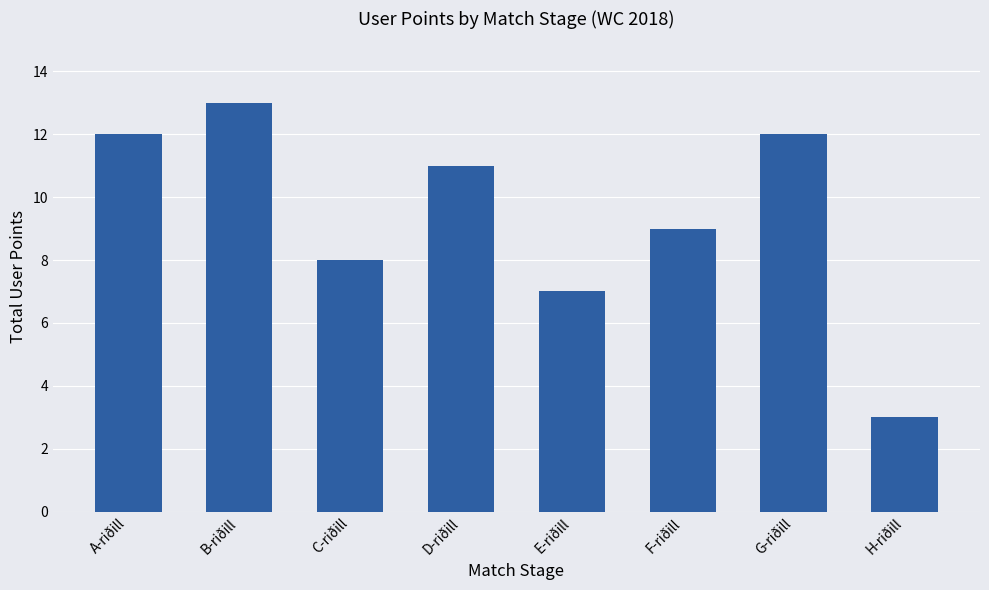

Are the bars grouped side by side (vs. stacked)?

No